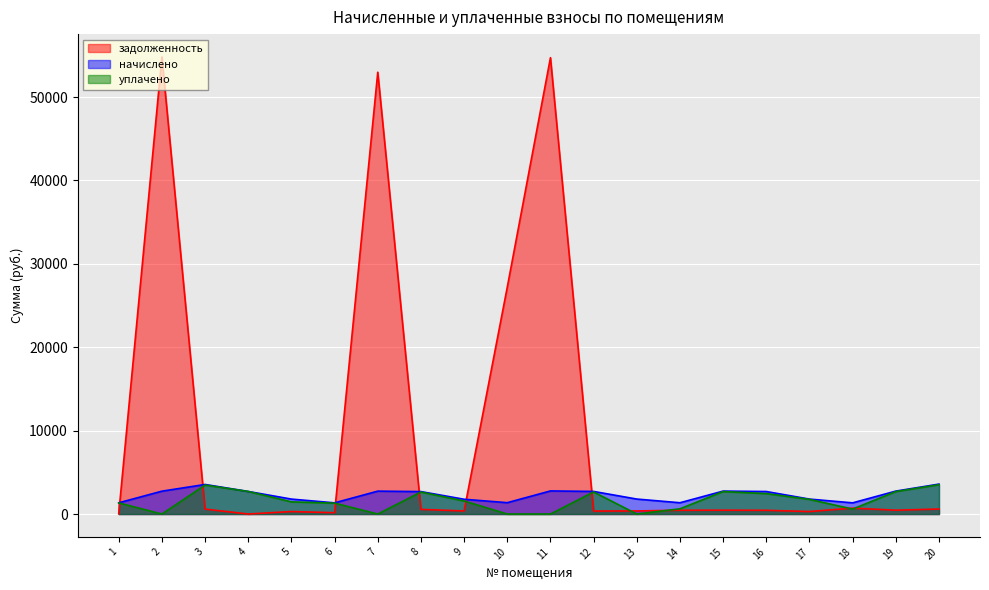

At which label is уплачено closest to 1758?

17